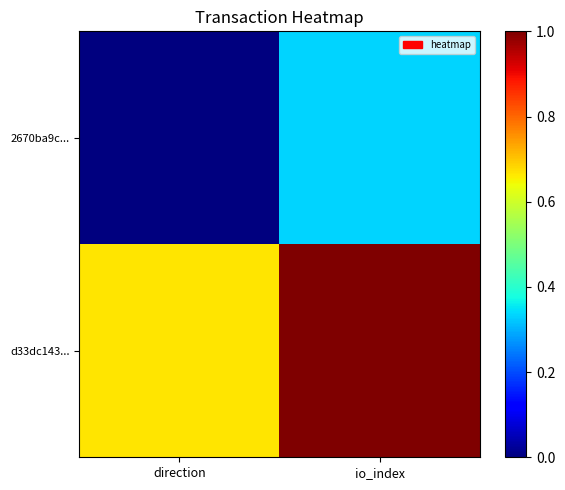

How many data points does each series have?

2